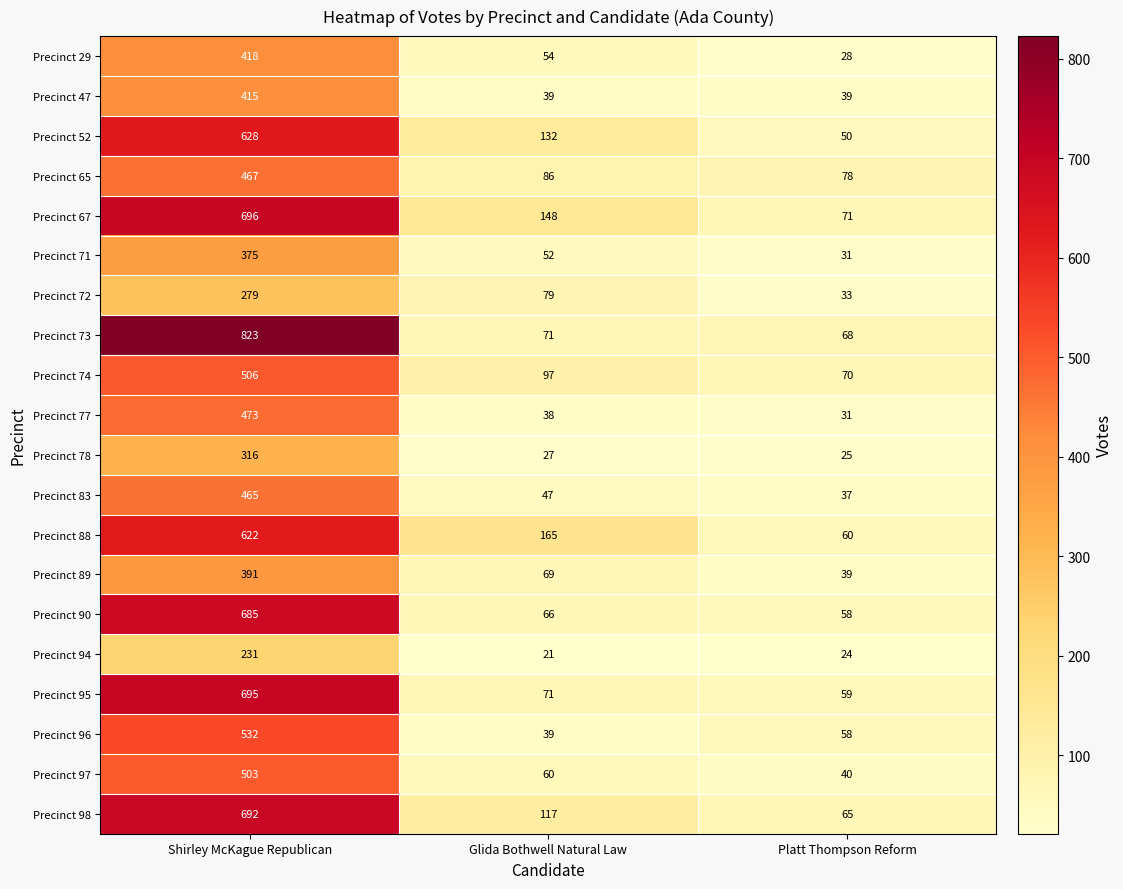

List the labels in order of Precinct 73 value, largest first.

Shirley McKague Republican, Glida Bothwell Natural Law, Platt Thompson Reform